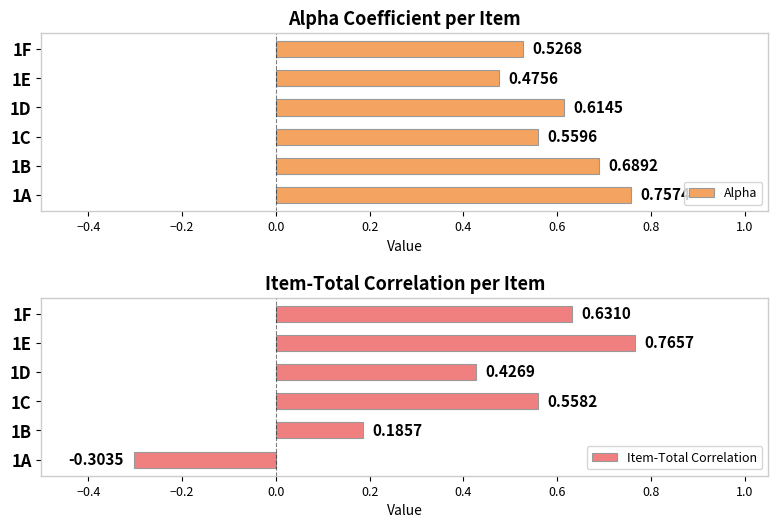

How many Item-Total Correlation values are between 0 and 1?

5